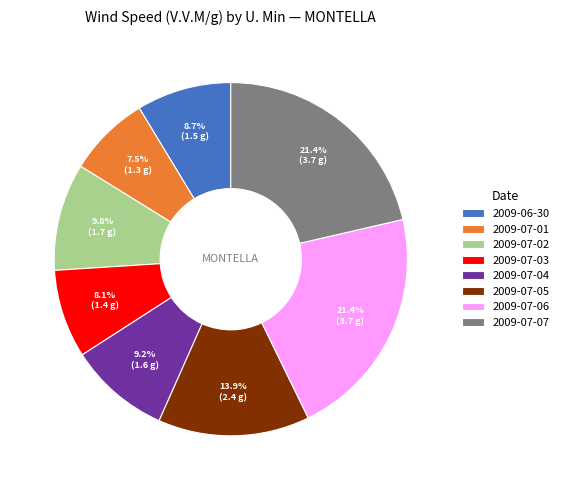

What is the smallest slice in the pie chart?

2009-07-01